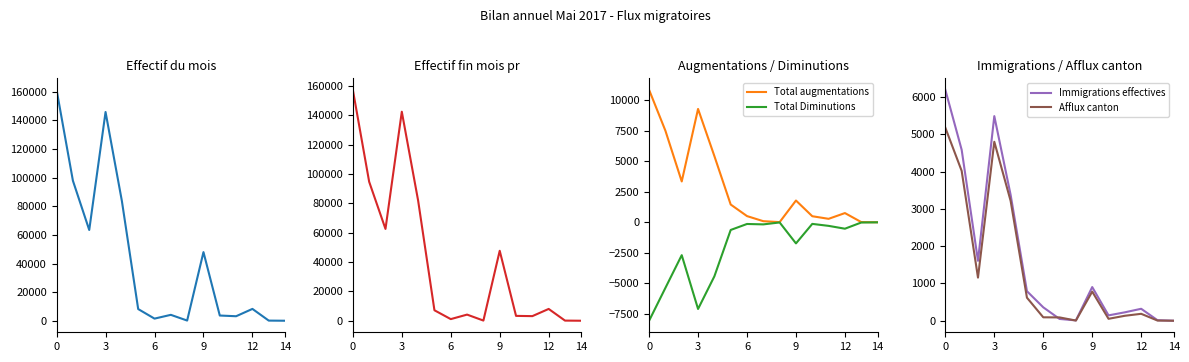

The value of Afflux canton at 12 is 186. True or false?

True